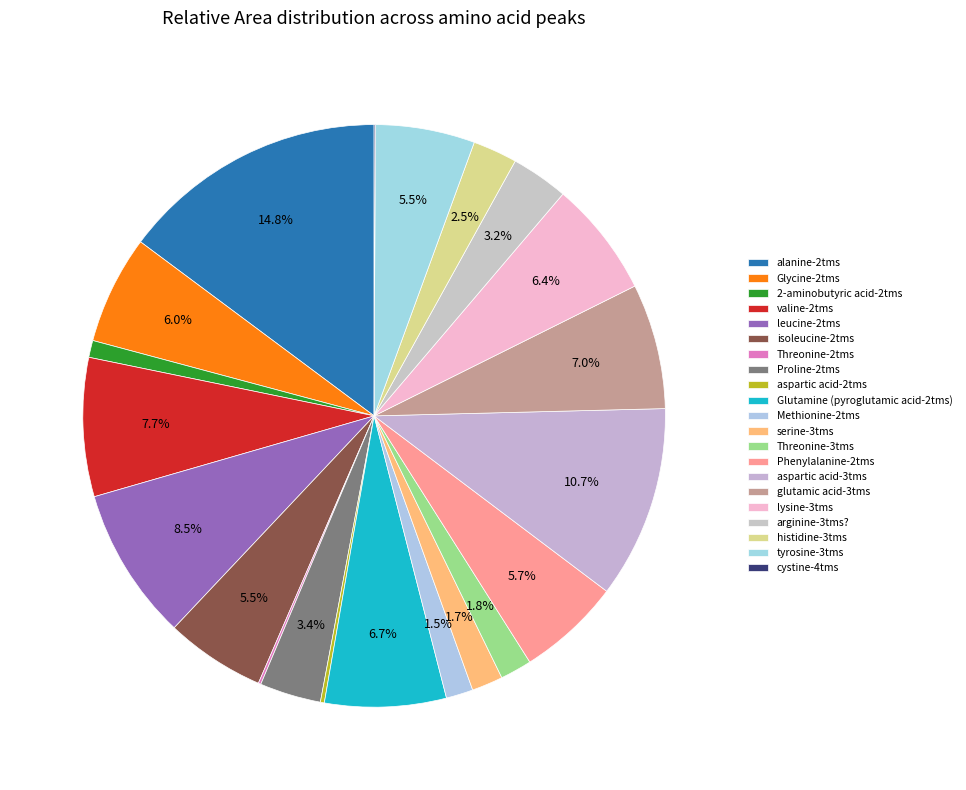

Which has a higher value, valine-2tms or cystine-4tms?

valine-2tms